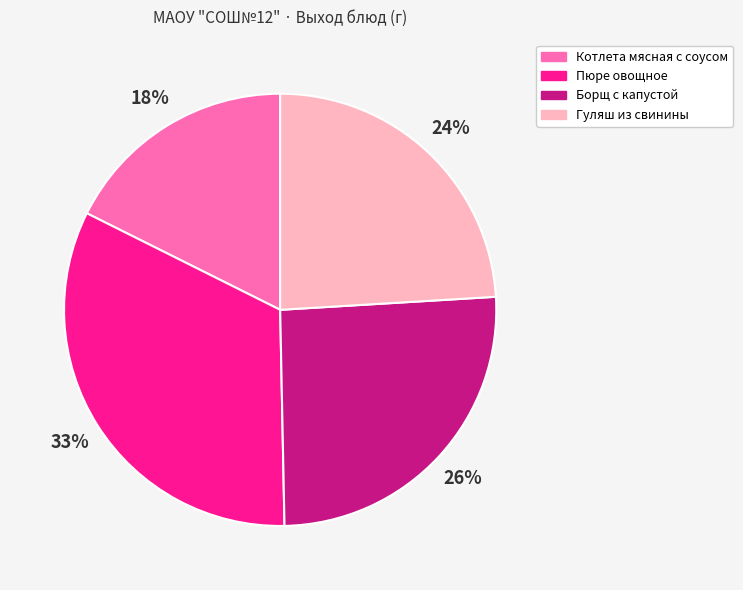

True or false: Пюре овощное accounts for 44% of the total.

False